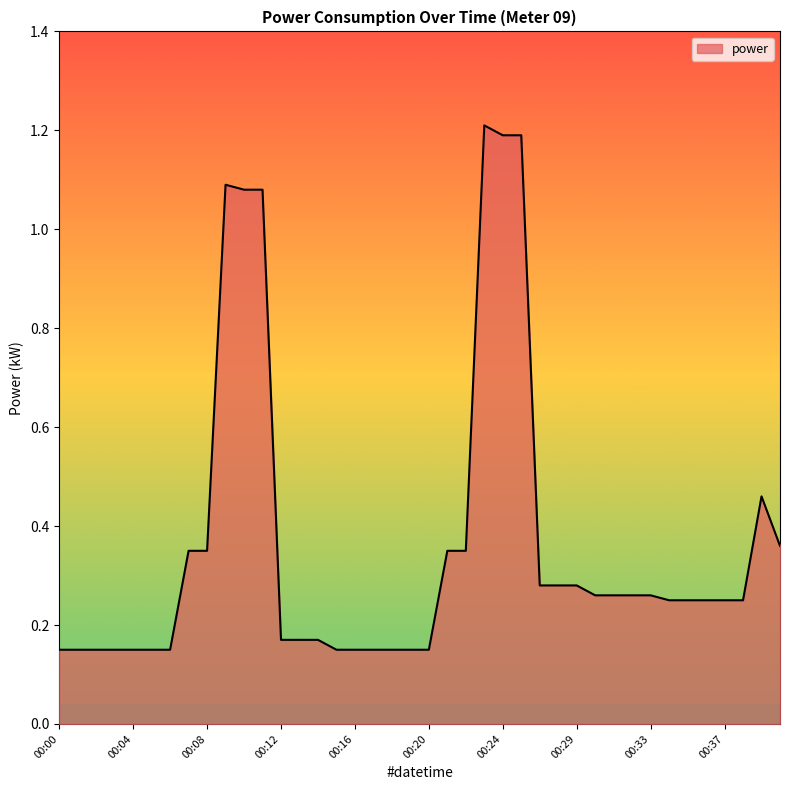

What is the greatest value displayed?

1.2